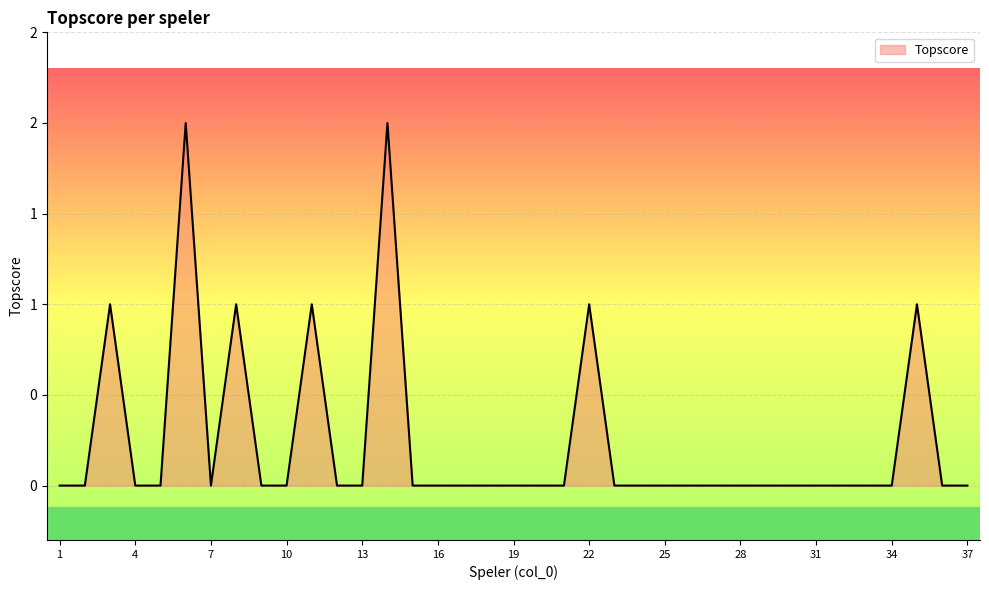

Does the chart have visible grid lines?

Yes